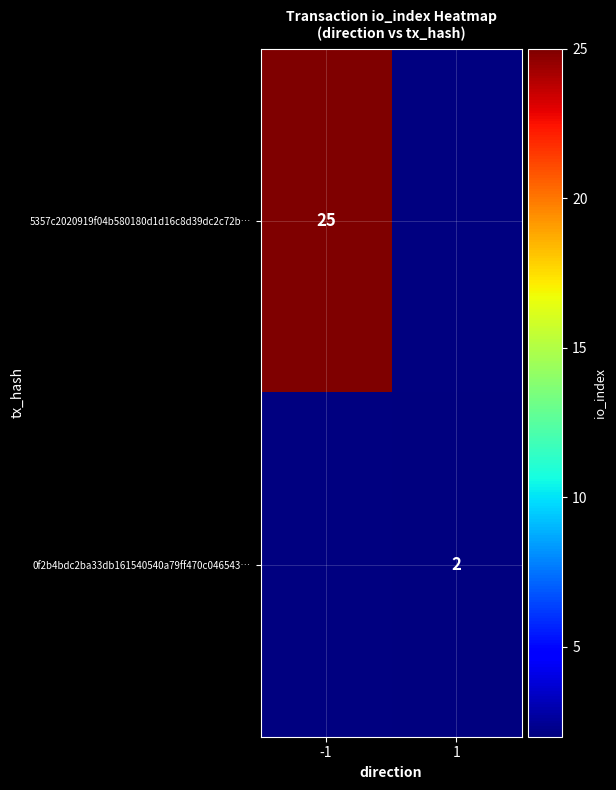

The 5357c2020919f04b580180d1d16c8d39dc2c72b… series shows 38 at -1. True or false?

False